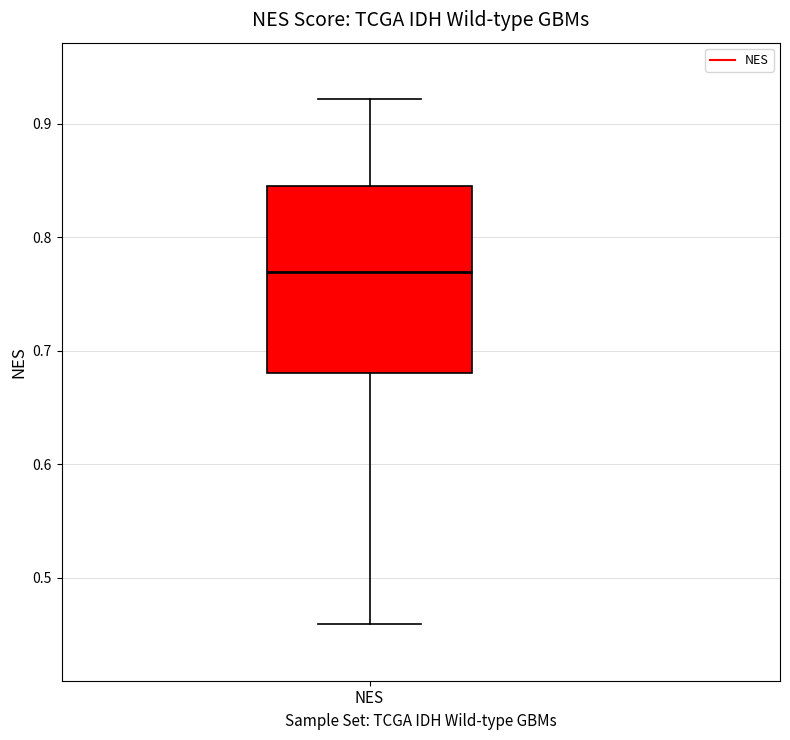

Transcribe this box plot: give where the median line is, the range the box spans, and where the two whiskers end, as read against the y-axis. The values are not printed on the chart, so give them approximately, as read against the axis.

median 0.77, box 0.68 to 0.85, whiskers 0.46 to 0.92